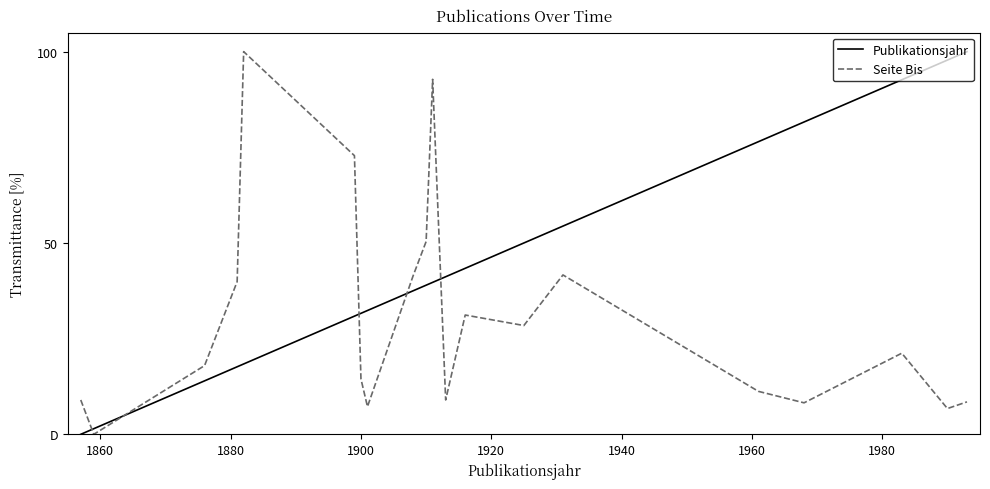

Rank the series by their average value, from highest to lowest.

Publikationsjahr, Seite Bis